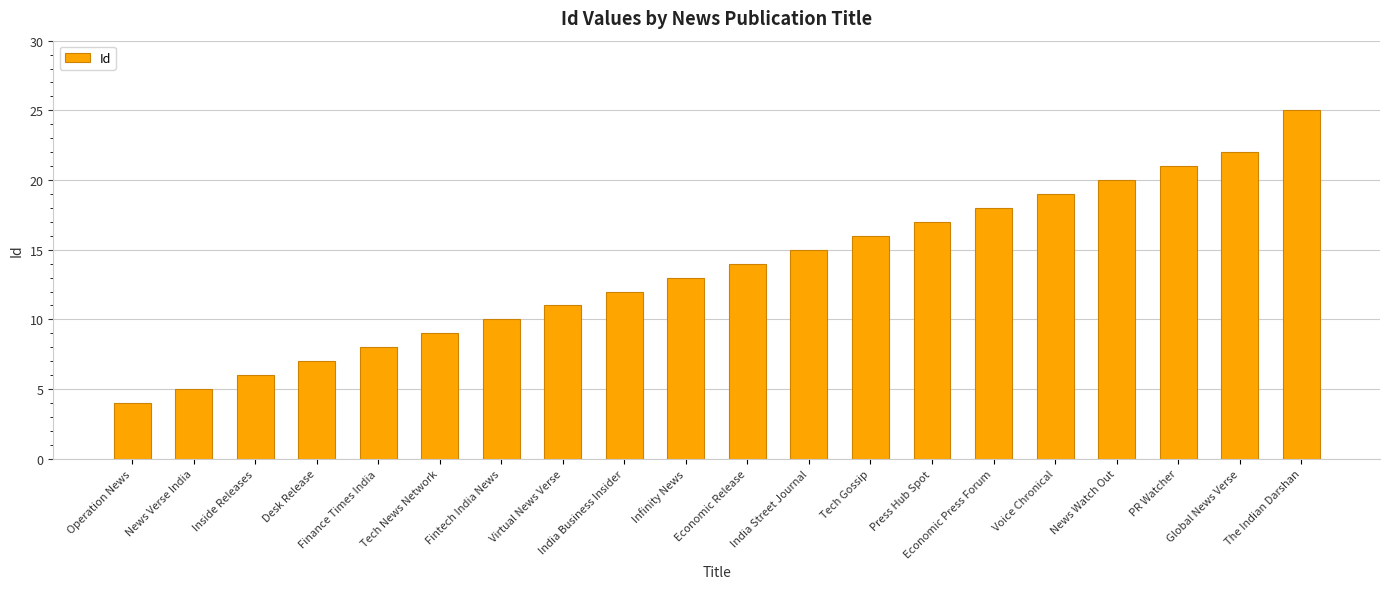

Which label corresponds to the largest value in the chart?

The Indian Darshan